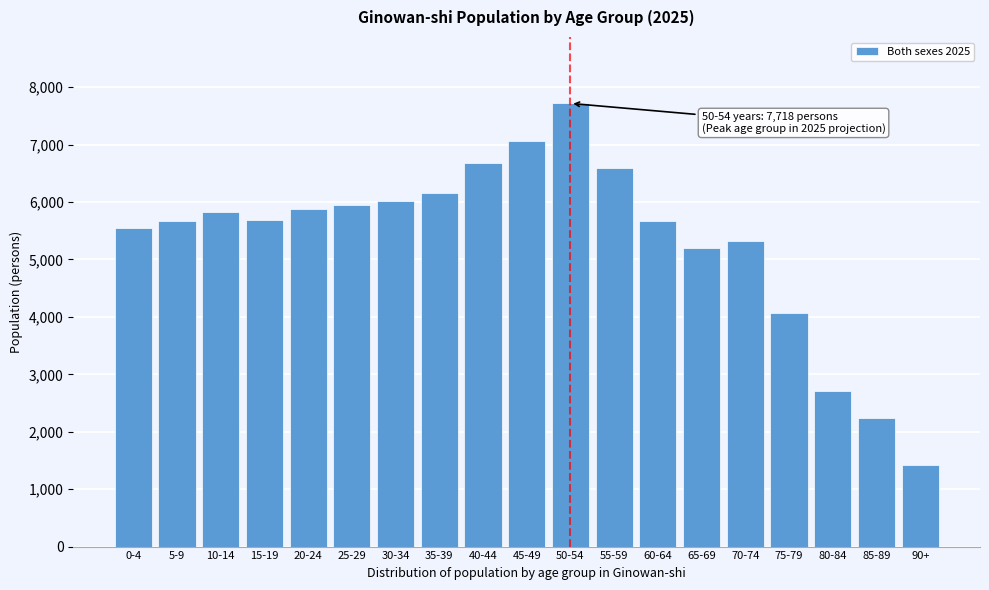

What is the difference between the maximum and minimum values?

6289